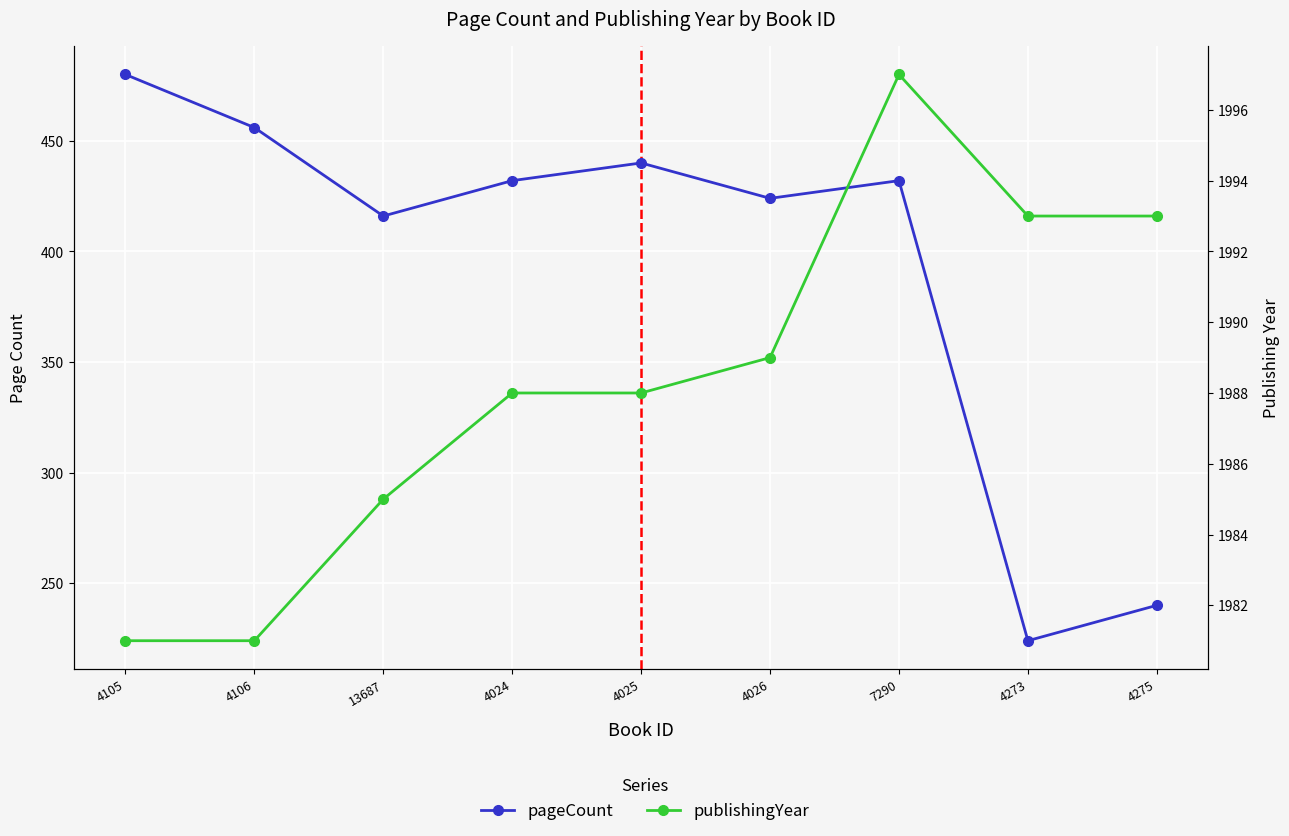

How many series are shown in this chart?

2